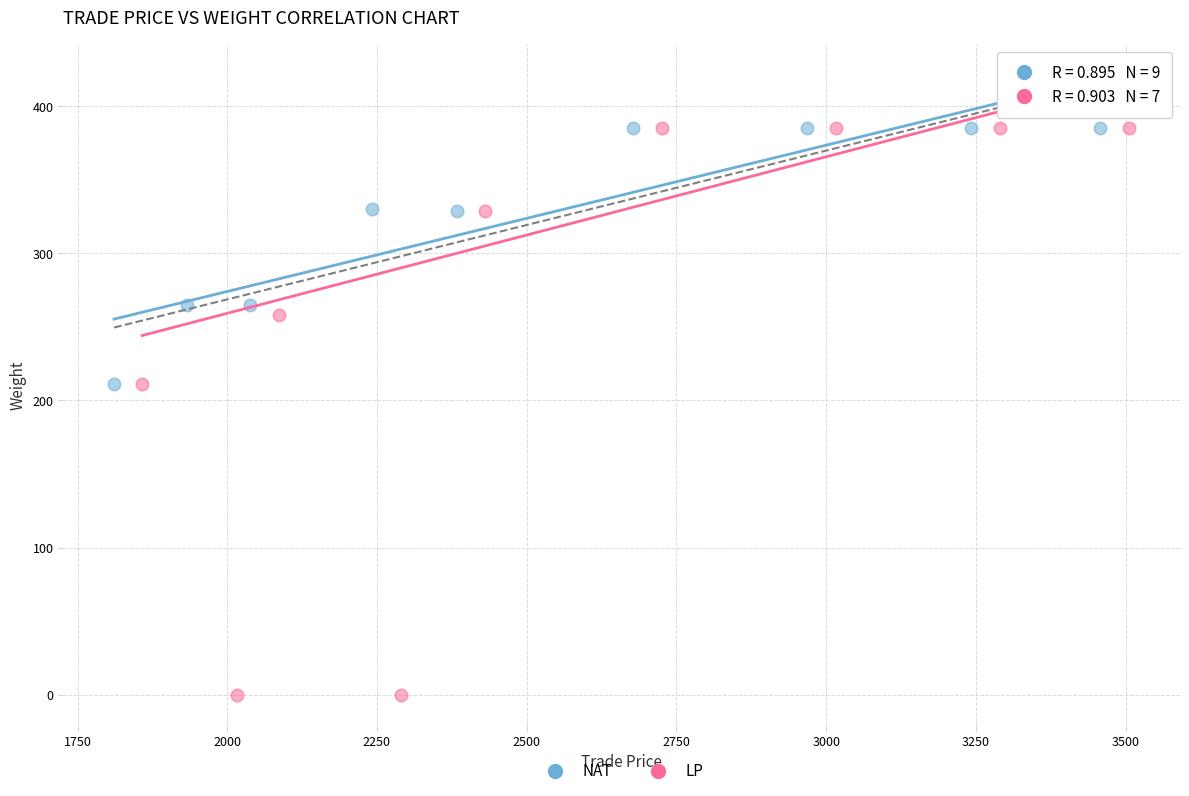

Which series has the widest spread of Y values?

LP